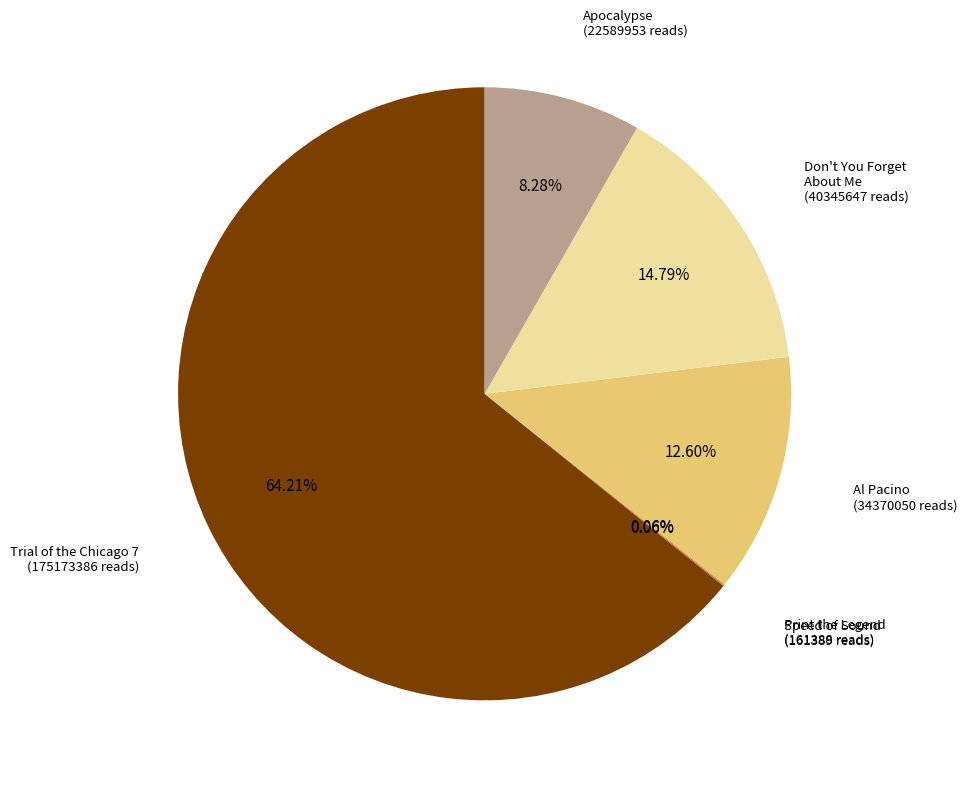

Which has a higher value, Don't You Forget About Me or Trial of the Chicago 7?

Trial of the Chicago 7